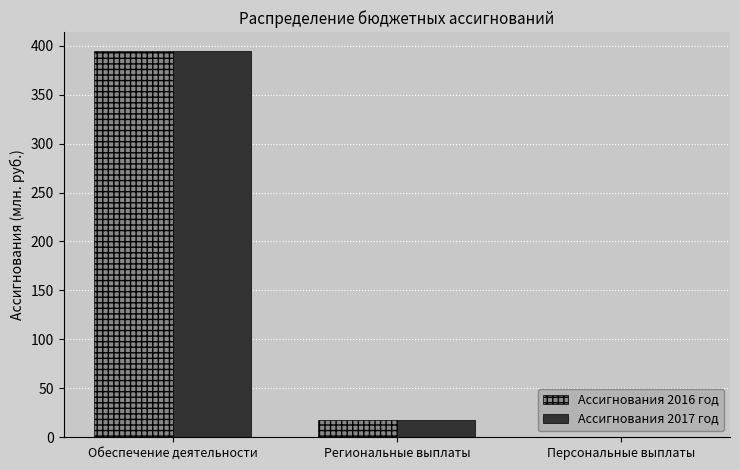

Reading left to right, transcribe all the data shown in this chart.

Ассигнования 2016 год: 394.1	17.8	0.2
Ассигнования 2017 год: 394.2	17.8	0.2